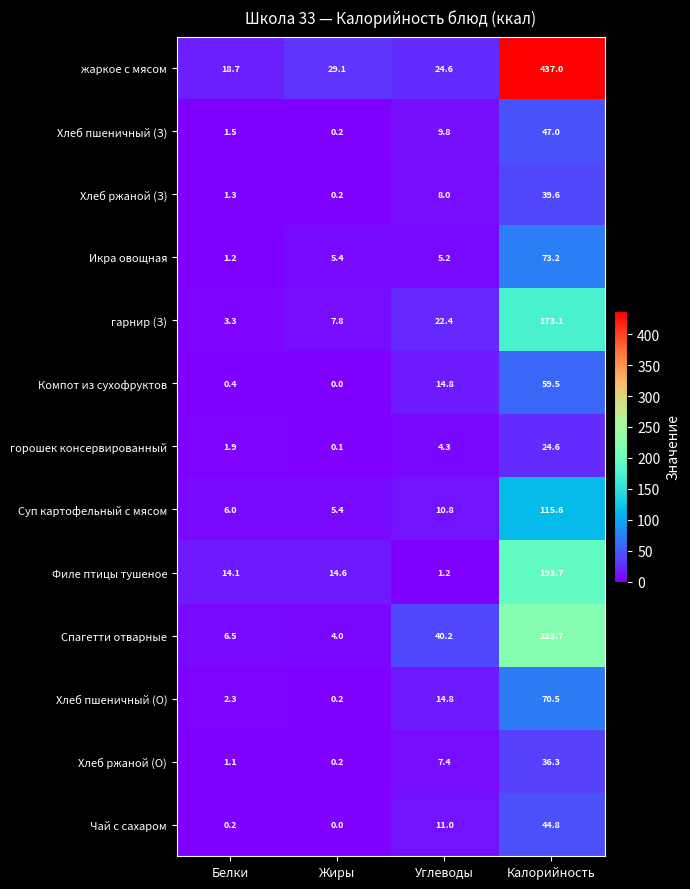

What is the difference between the maximum and minimum values in the Хлеб ржаной (О) series?

36.1